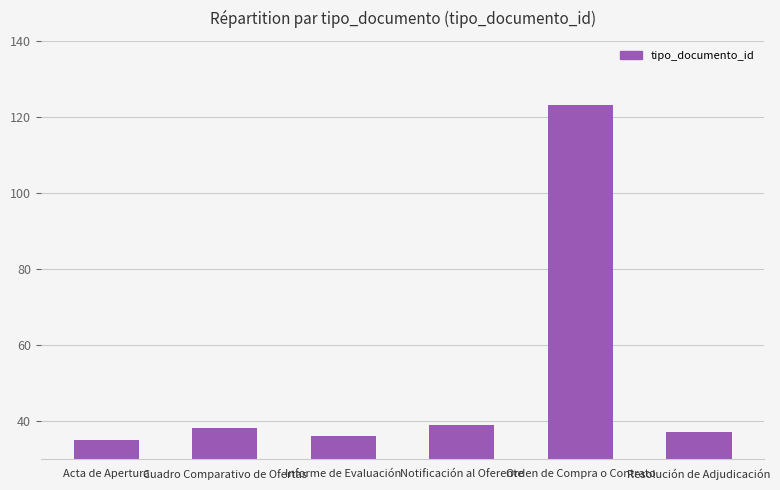

What is the smallest value displayed?

35